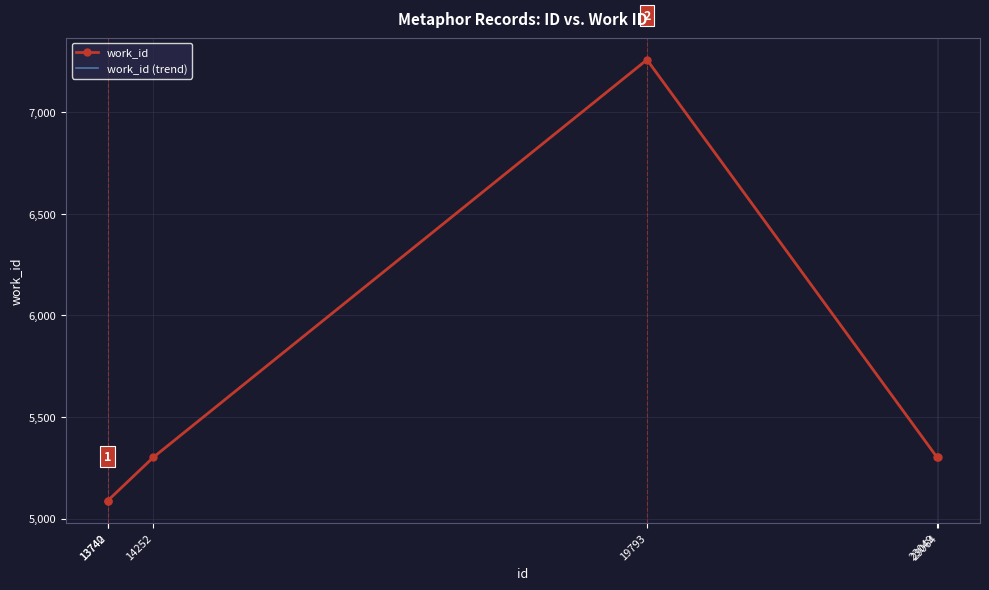

What is the smallest value displayed?

5088